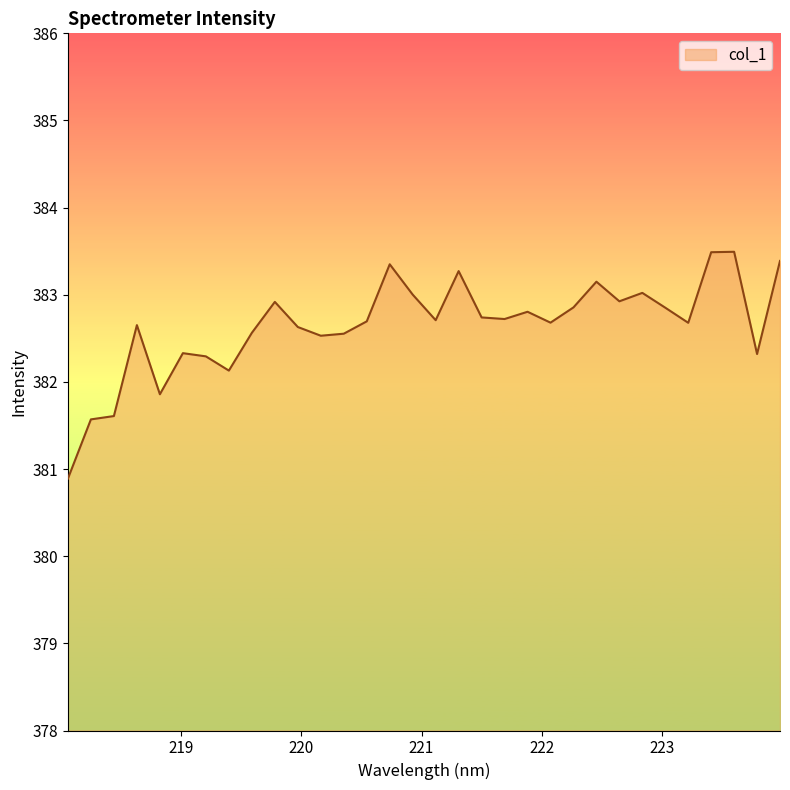

What is the sum of all values?

12244.7